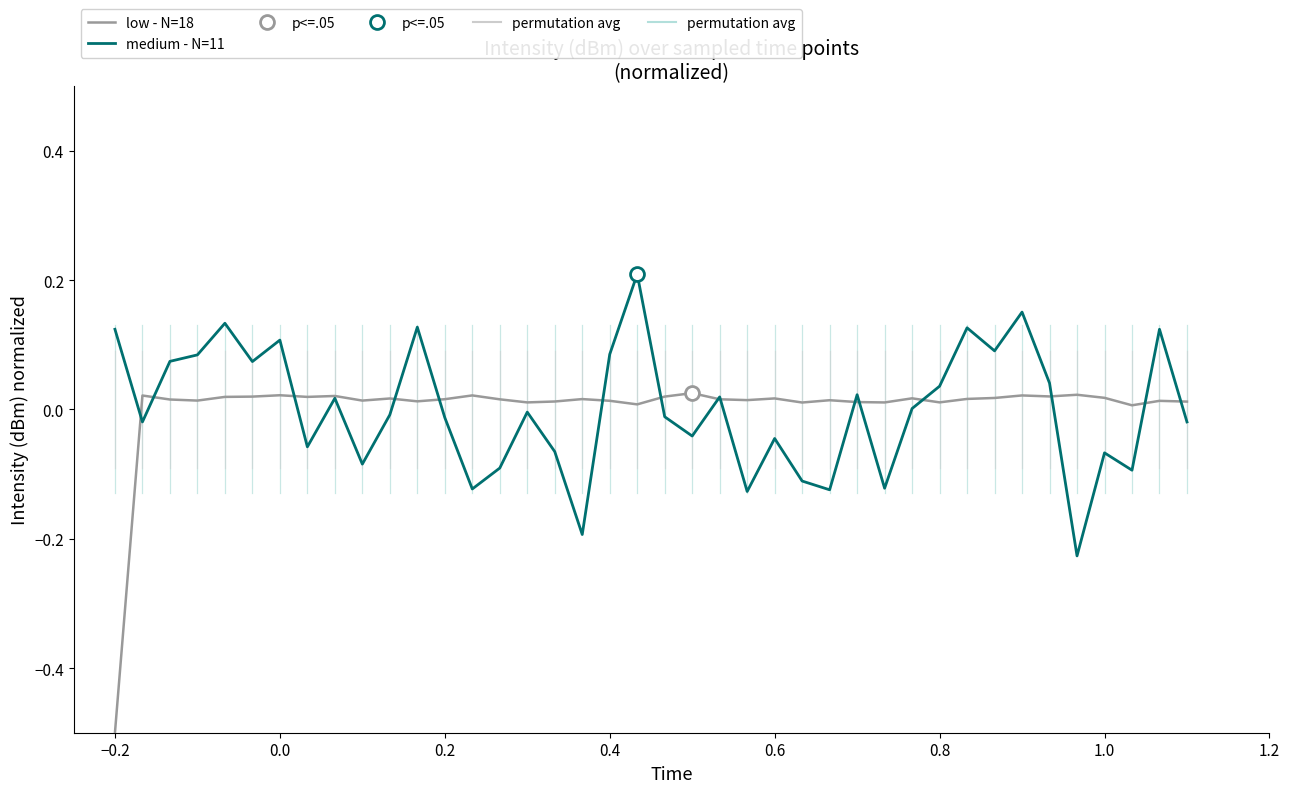

At how many categories does at least one series exceed 0?

40